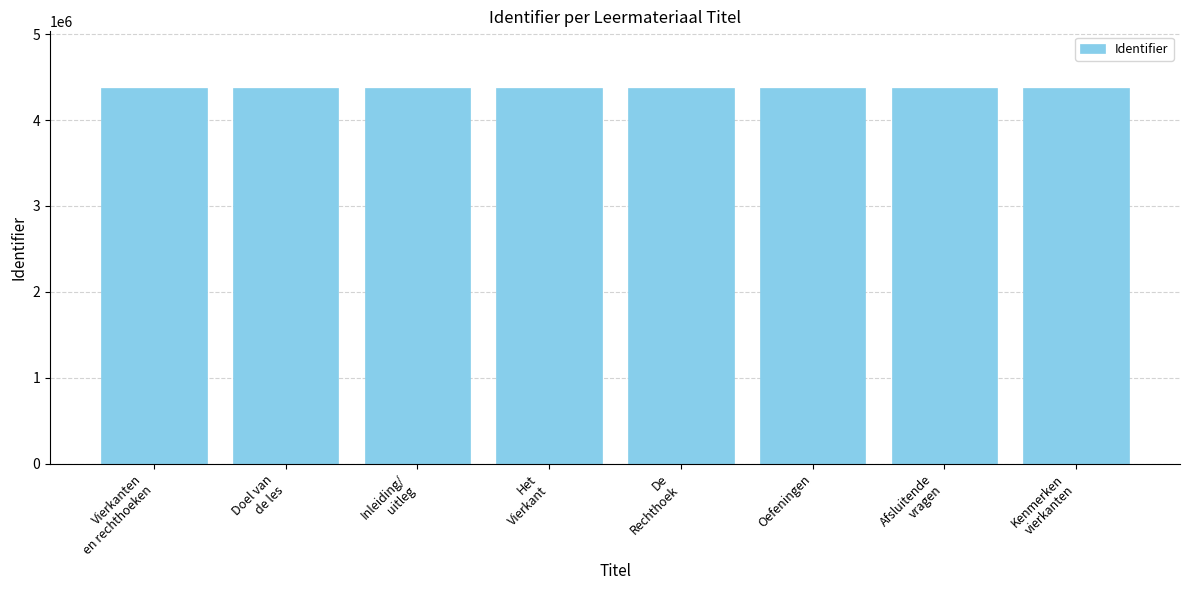

What is the greatest value displayed?

4376032